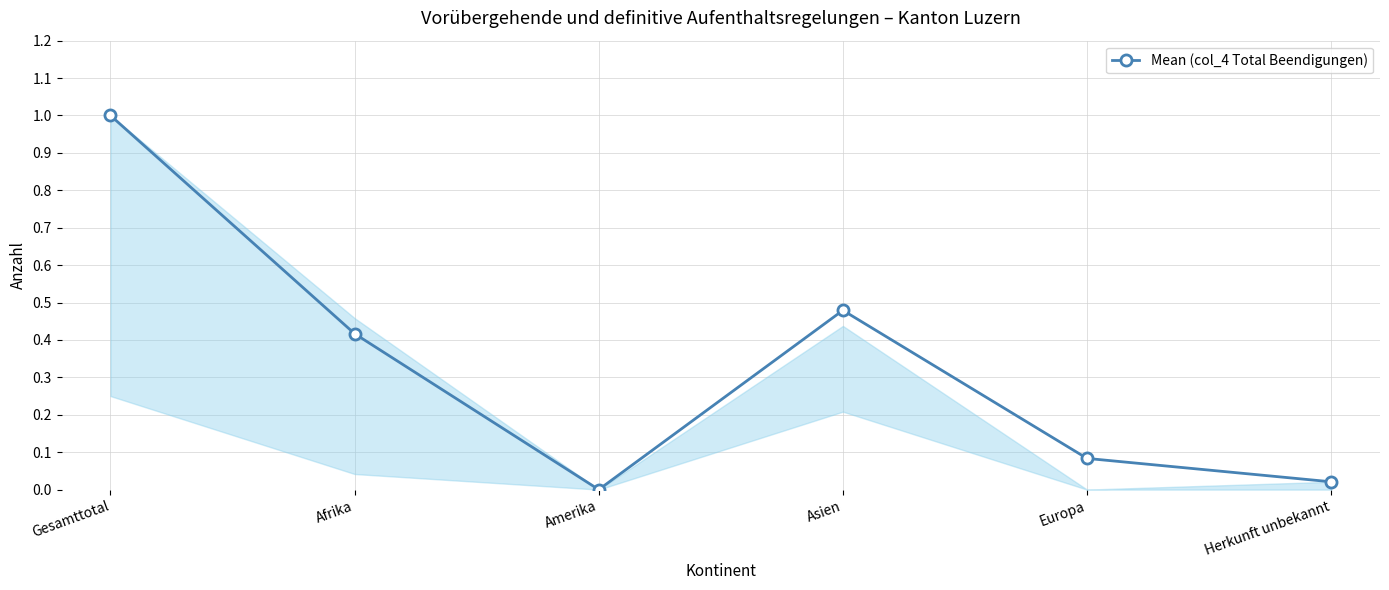

How many interior local valleys (lower than both neighbors) does the data have?

1